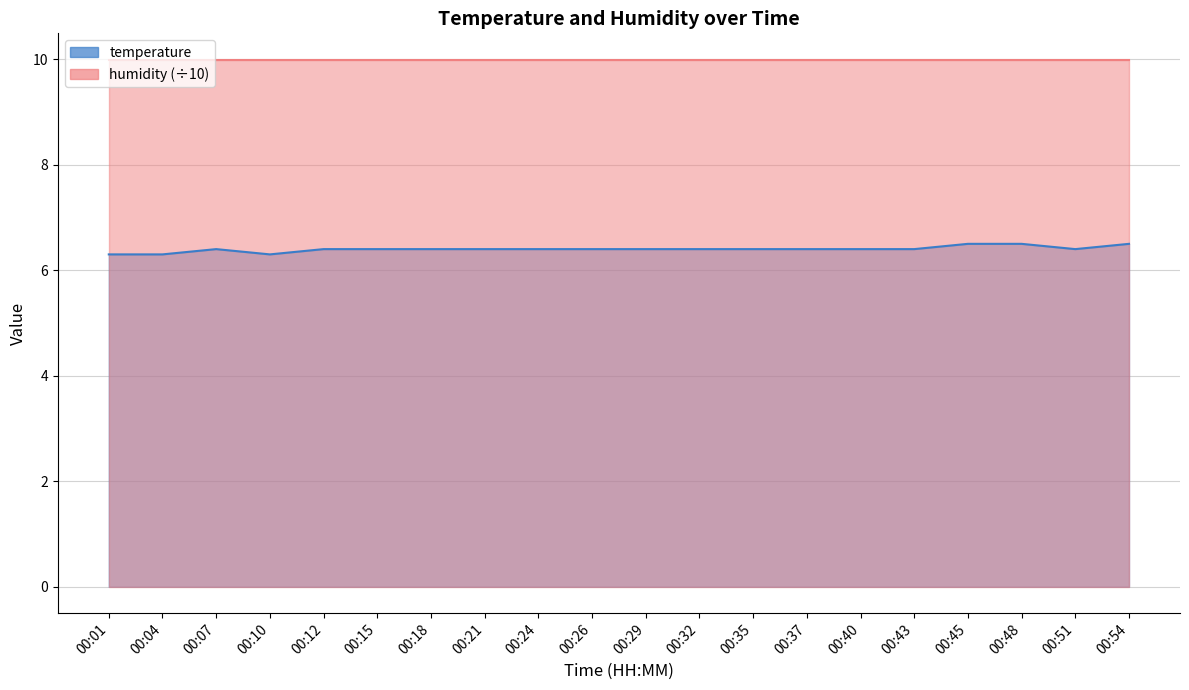

What is the sum of the values at 00:12 and 00:21?

12.8